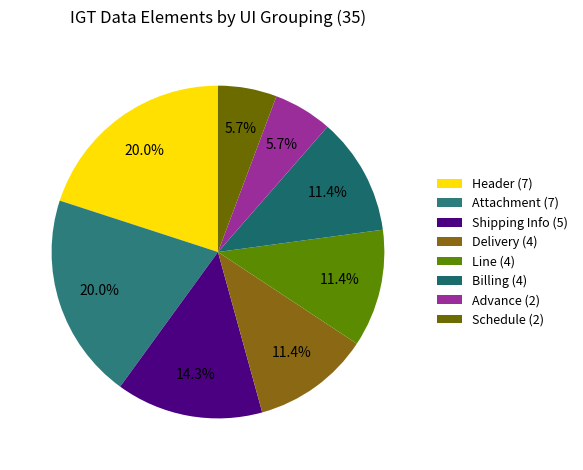

Count the number of slices in the pie.

8